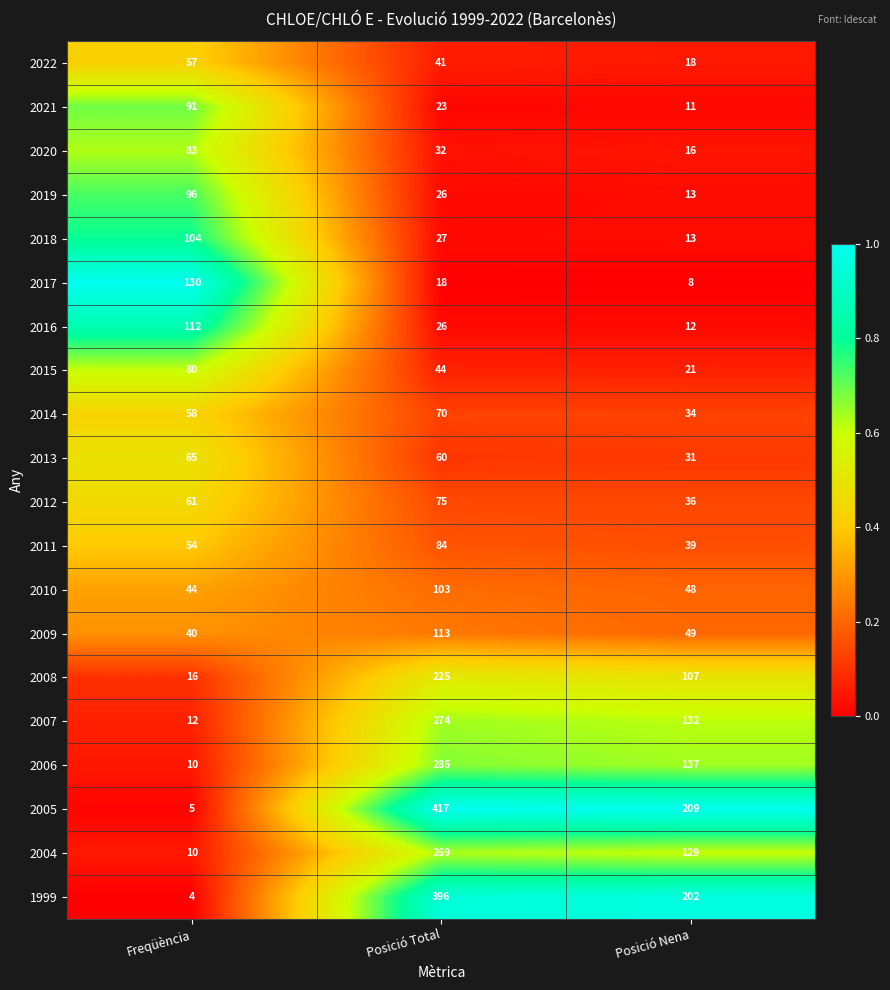

What value does the 2015 series have at Freqüència?

80